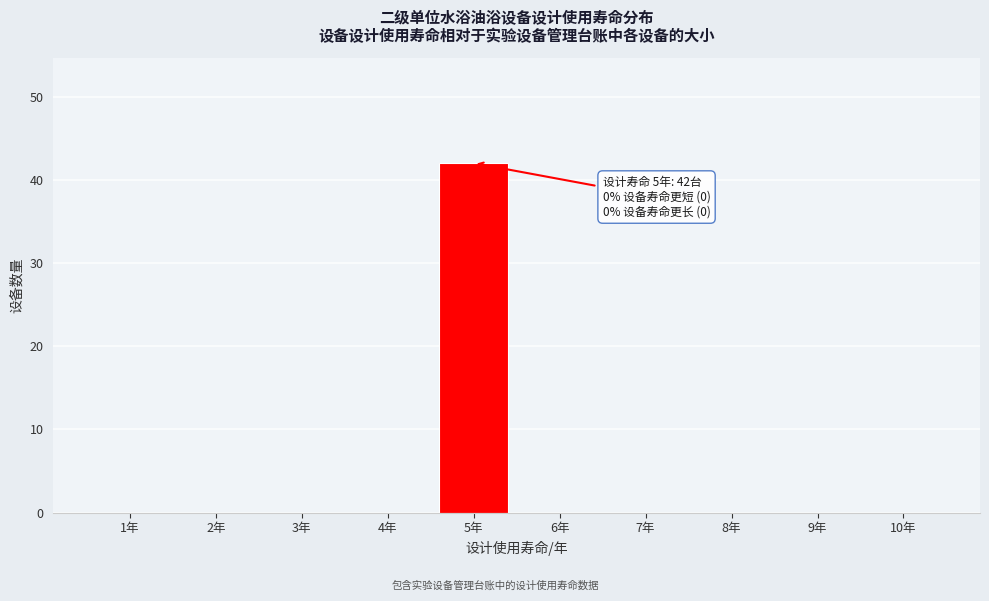

Reading left to right, list all the values displayed in this chart.

1年=0	2年=0	3年=0	4年=0	5年=42	6年=0	7年=0	8年=0	9年=0	10年=0